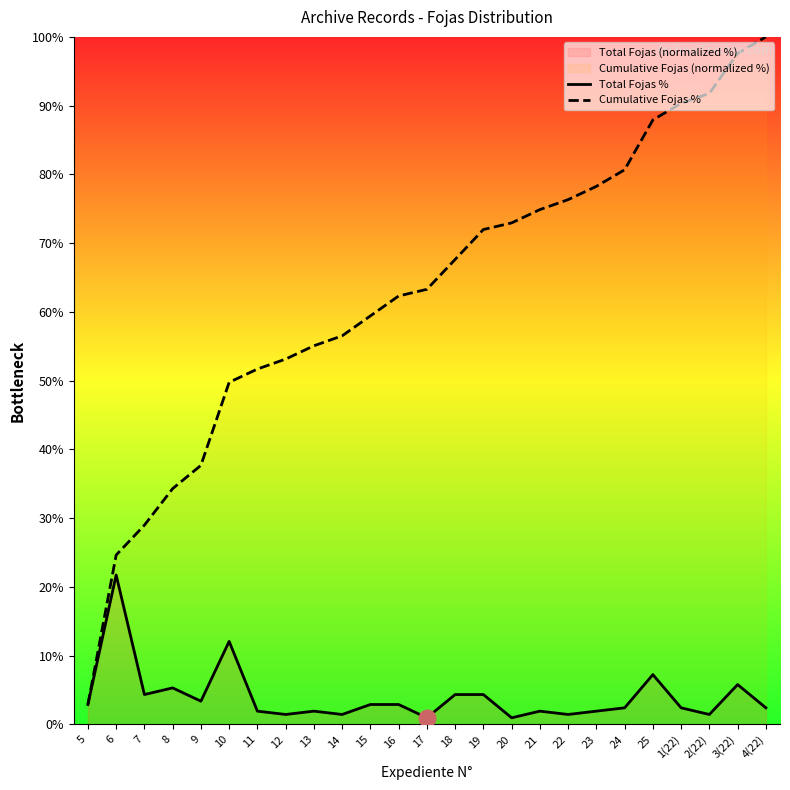

What is the average value of the Cumulative Fojas % series?

62.8